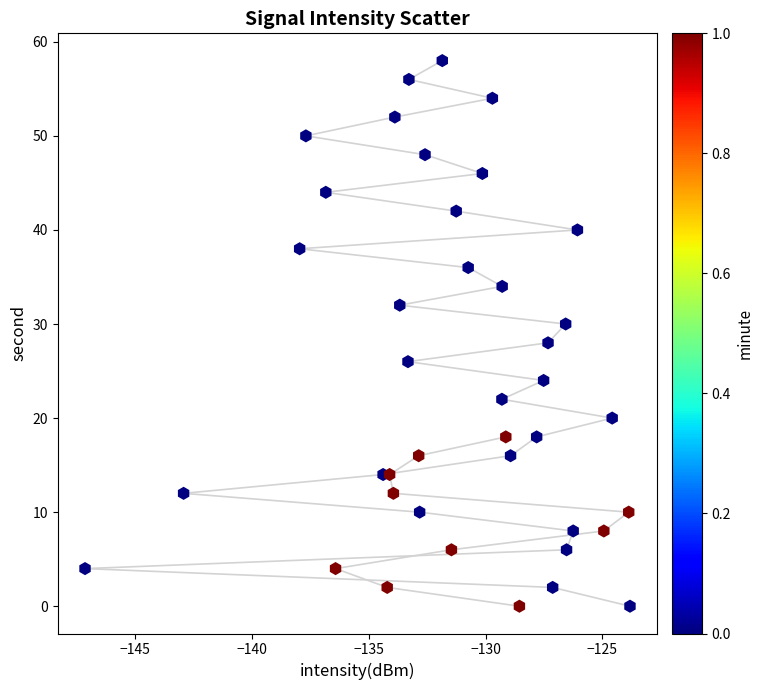

What is the range of Y values (max minus min)?

58